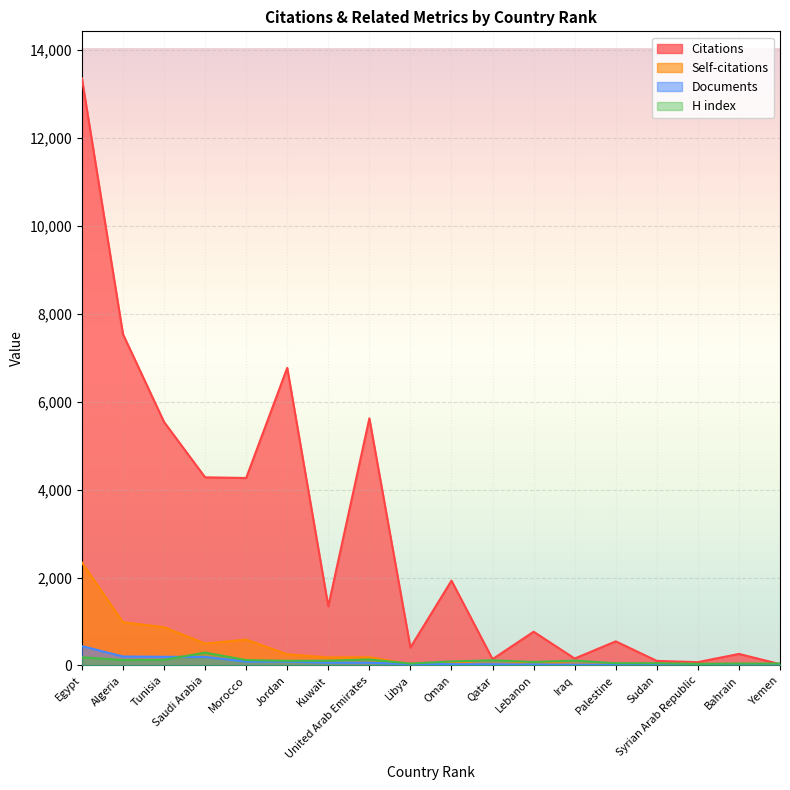

What is the average value of the Citations series?

2952